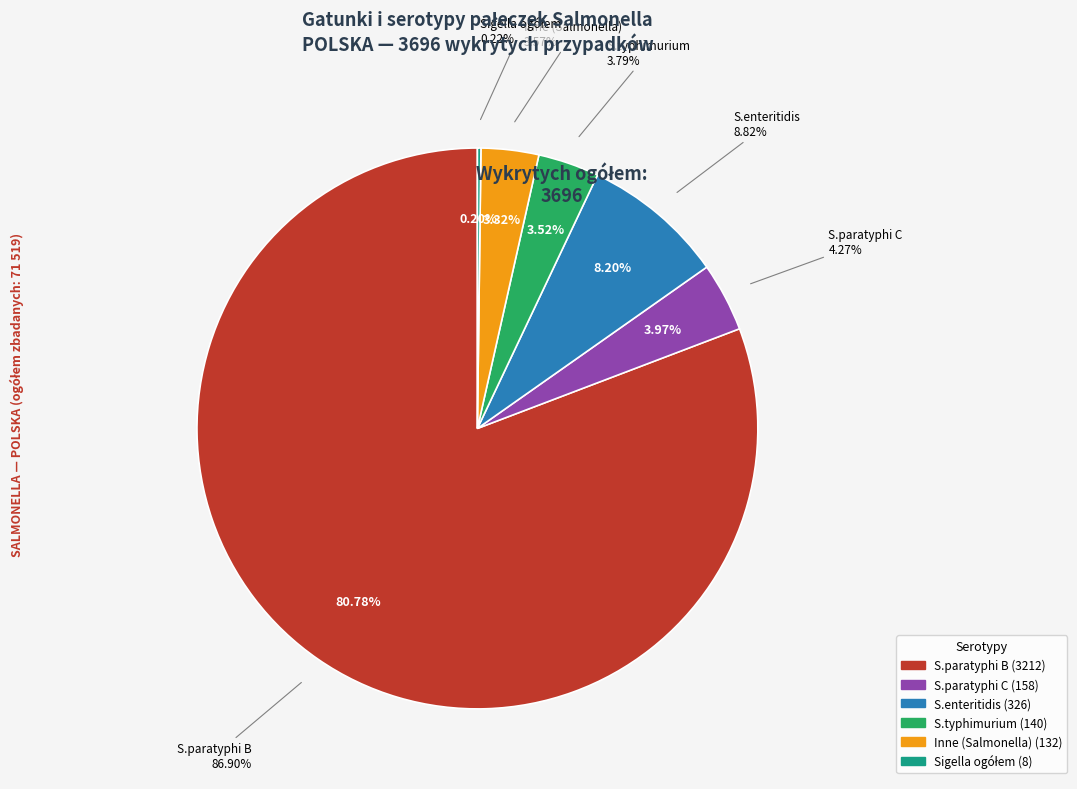

To the nearest percent, what percentage of the pie is S.paratyphi C?

4%